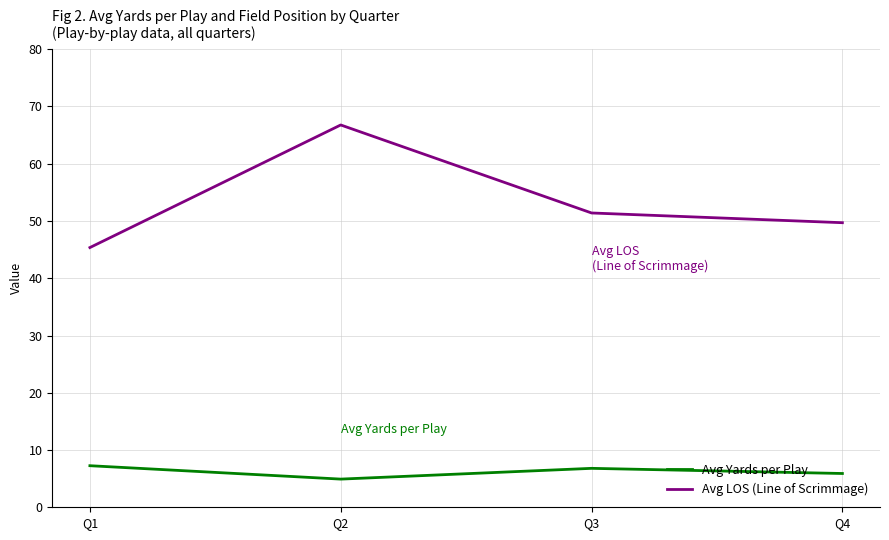

True or false: Avg LOS (Line of Scrimmage) has more than 0 points higher than both neighbors.

True